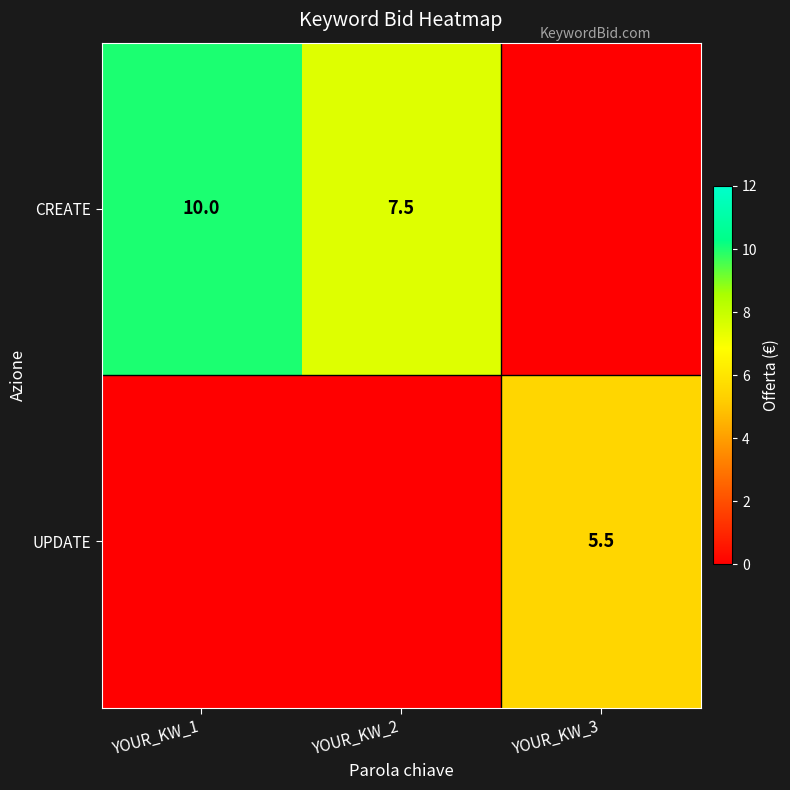

True or false: CREATE has a value of 3.1 at YOUR_KW_2.

False